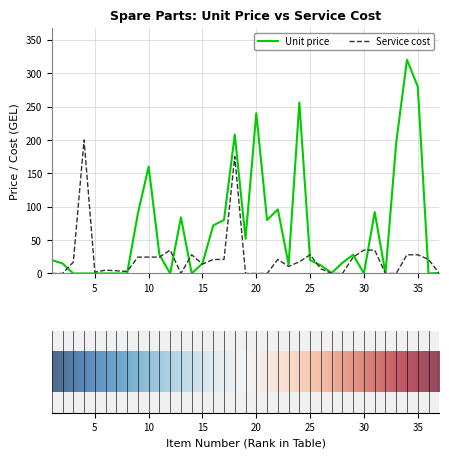

List the series in order of their peak value, lowest first.

Service cost, Unit price